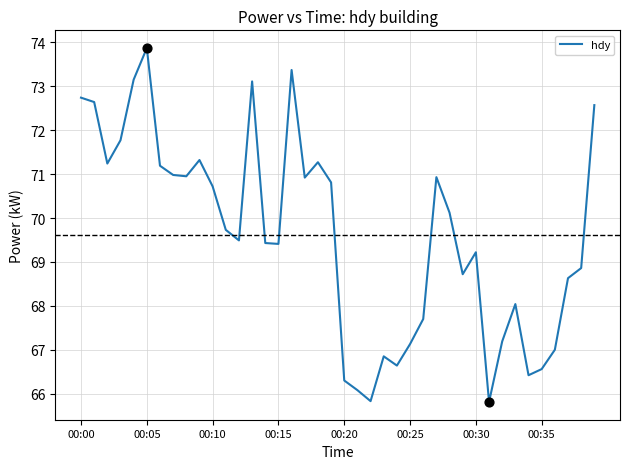

What is the difference between the maximum and minimum values?

8.1